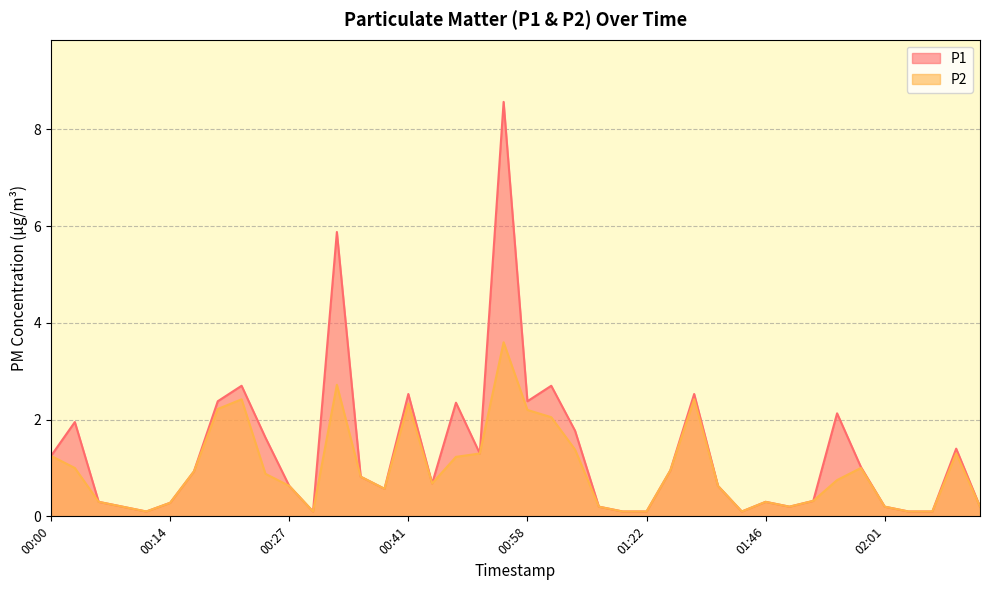

What are all the series names shown in the legend?

P1, P2